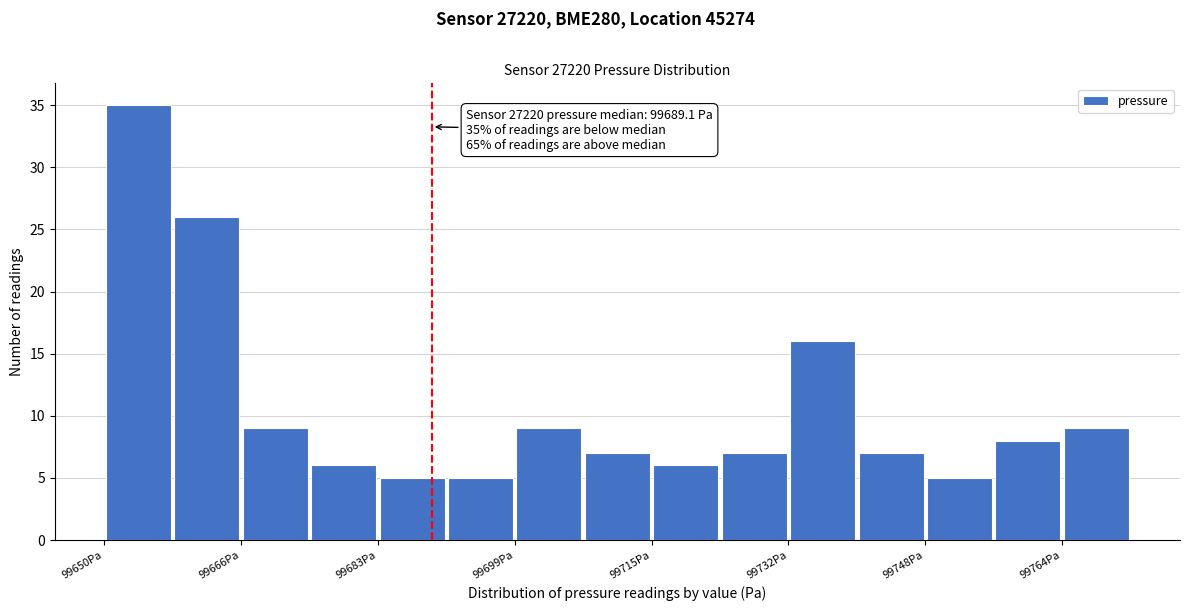

Which range on the x-axis has the tallest bar?

99650 to 99658